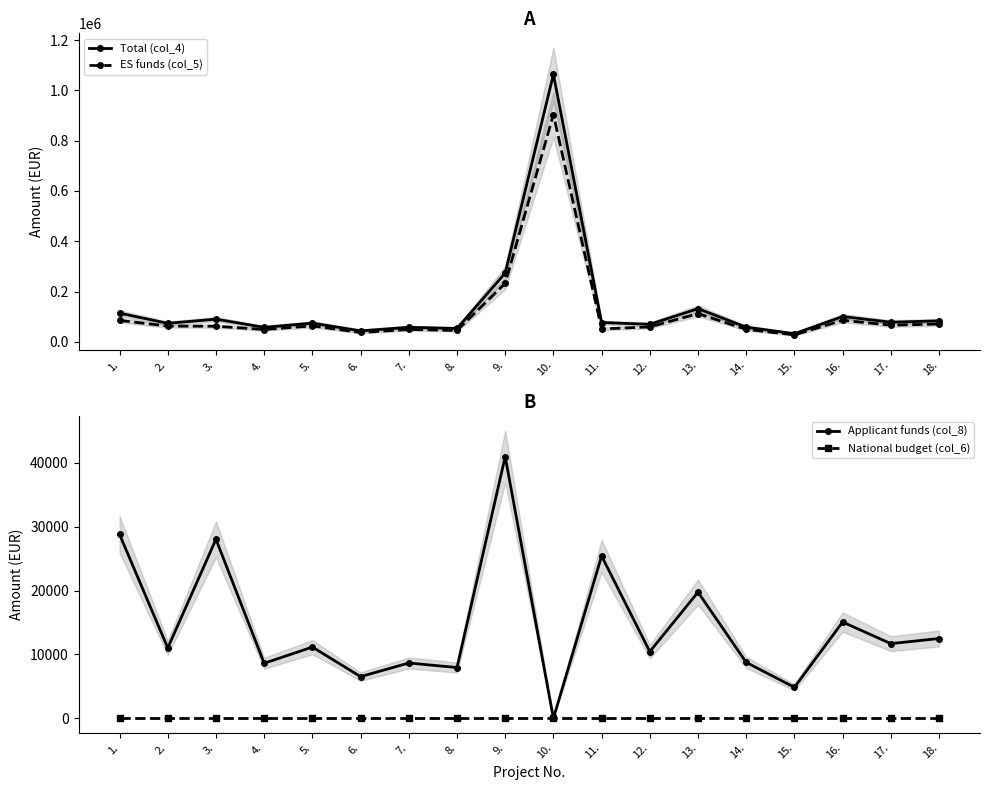

How many categories are shown in the chart?

18